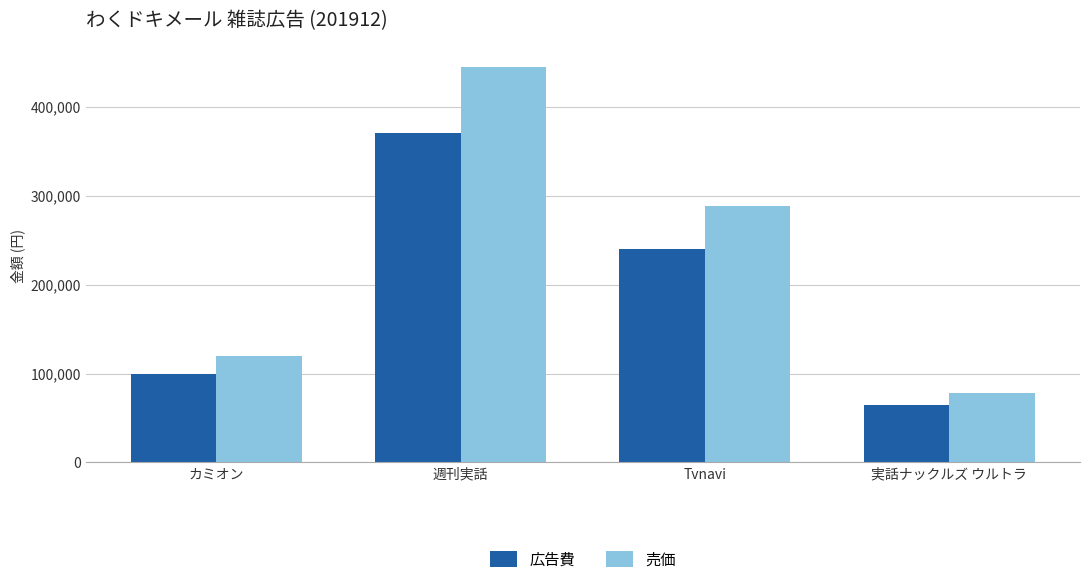

How many groups of bars are there?

4